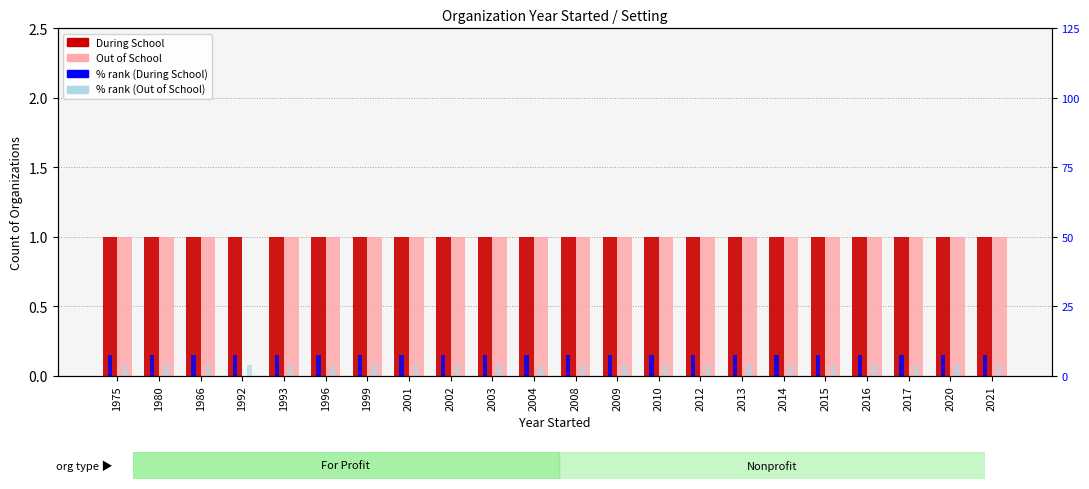

Which series has the largest range (max minus min)?

Out of School